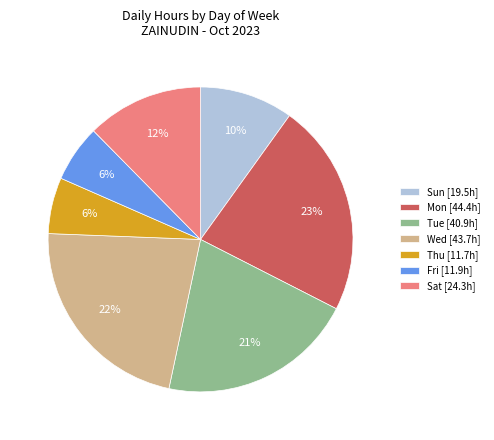

To the nearest percent, what is the average slice percentage?

14%